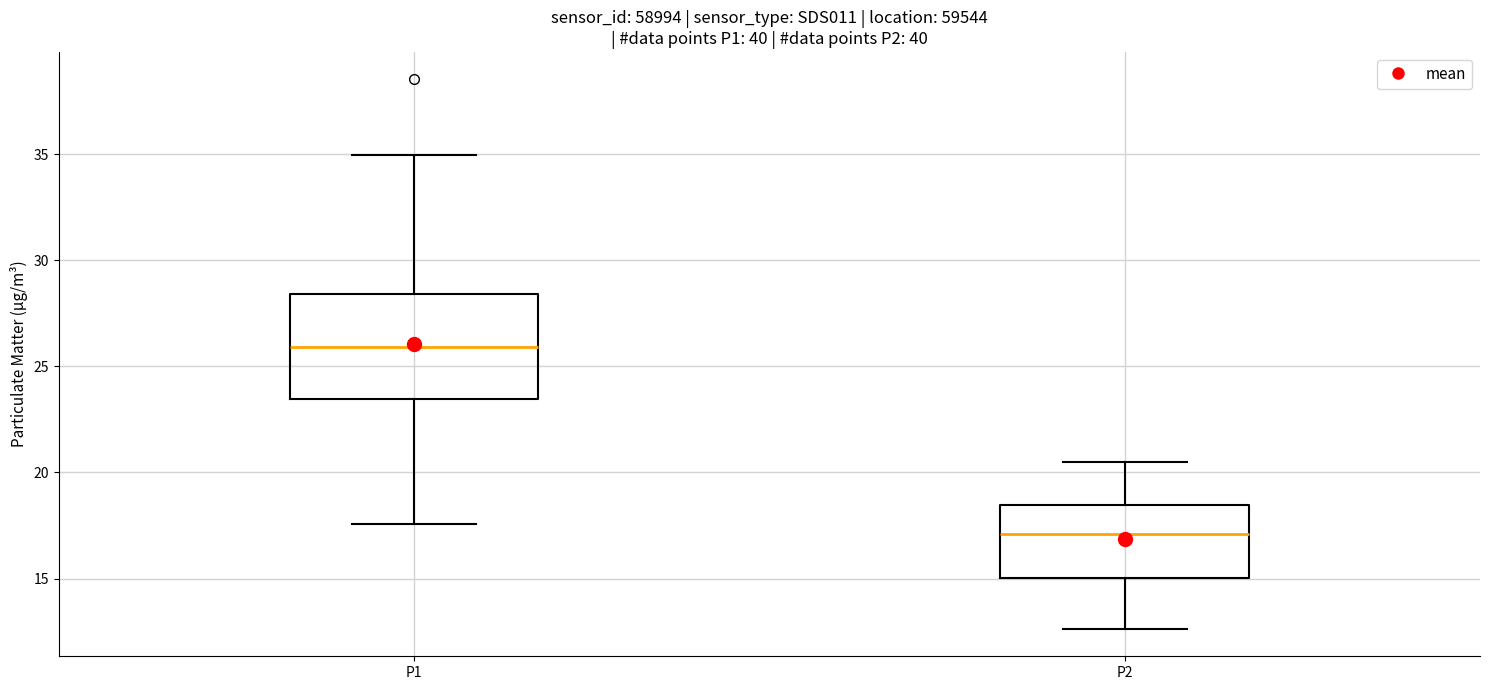

Reading left to right, read every box against the y-axis: the position of its median line, the range the box covers, and the ends of its whiskers. The values are not printed on the chart, so give them approximately, as read against the axis.

P1: median 26.0, box 23.5 to 28.5, whiskers 17.5 to 35.0
P2: median 17.0, box 15.0 to 18.5, whiskers 12.5 to 20.5